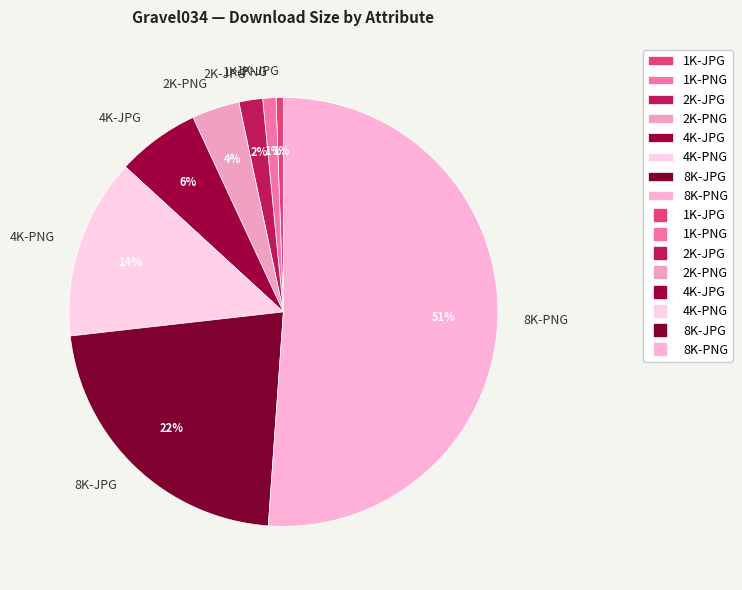

To the nearest percent, what is the combined percentage of 1K-PNG and 2K-JPG?

3%